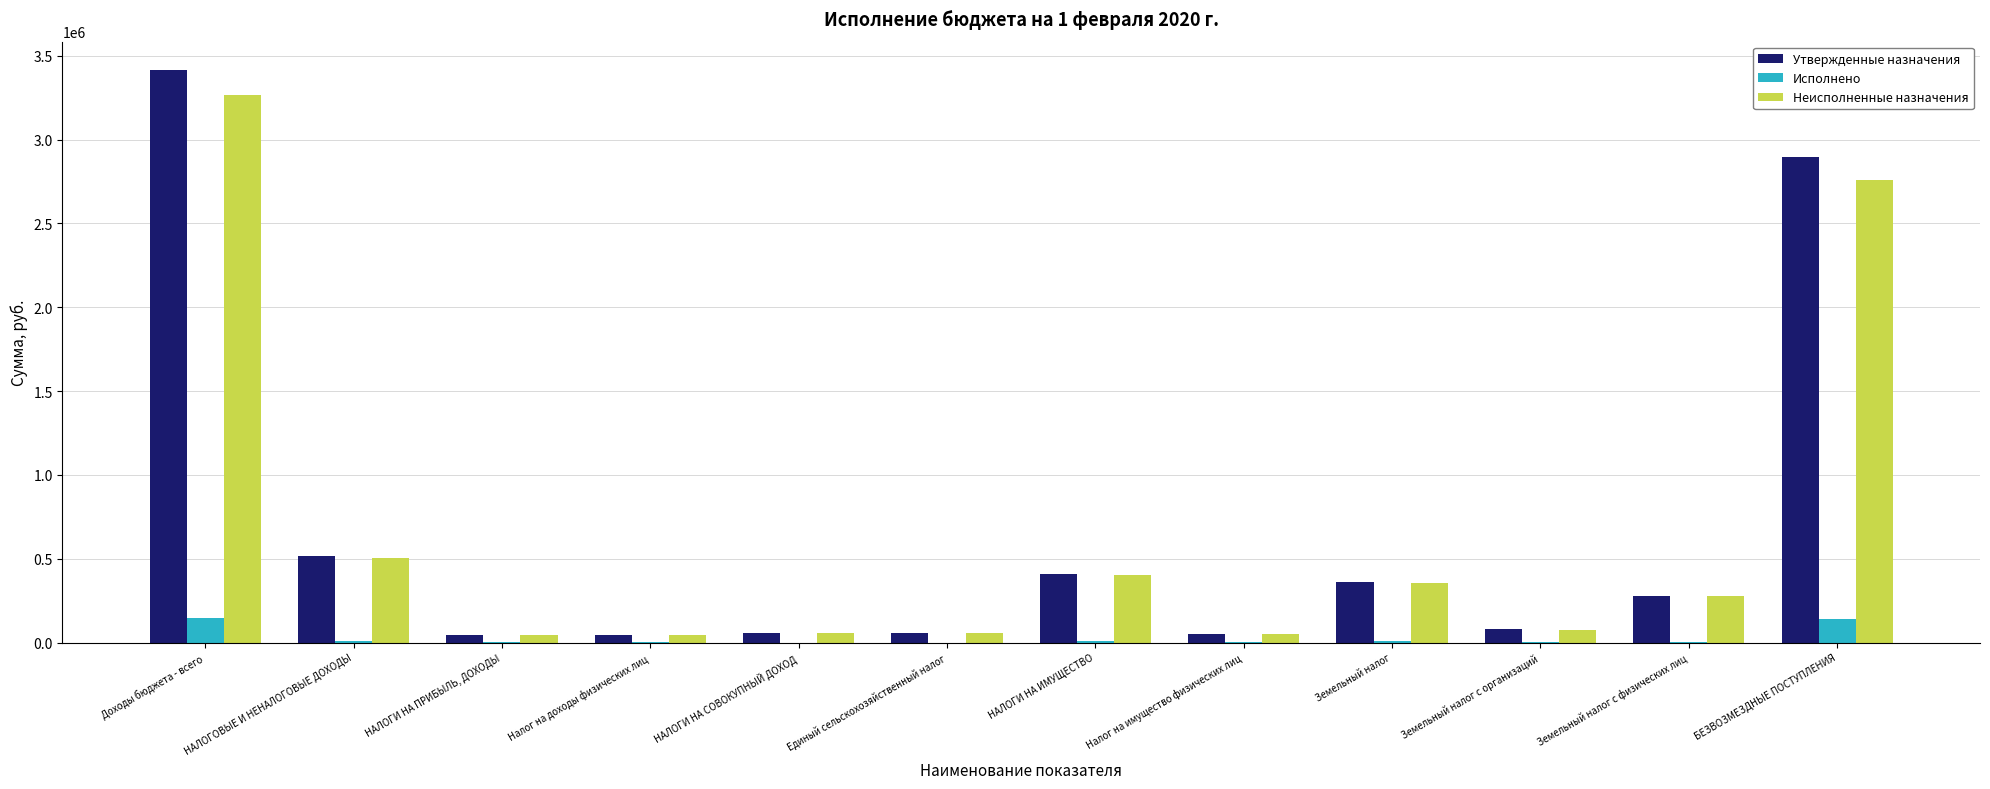

Are the bars horizontal?

No